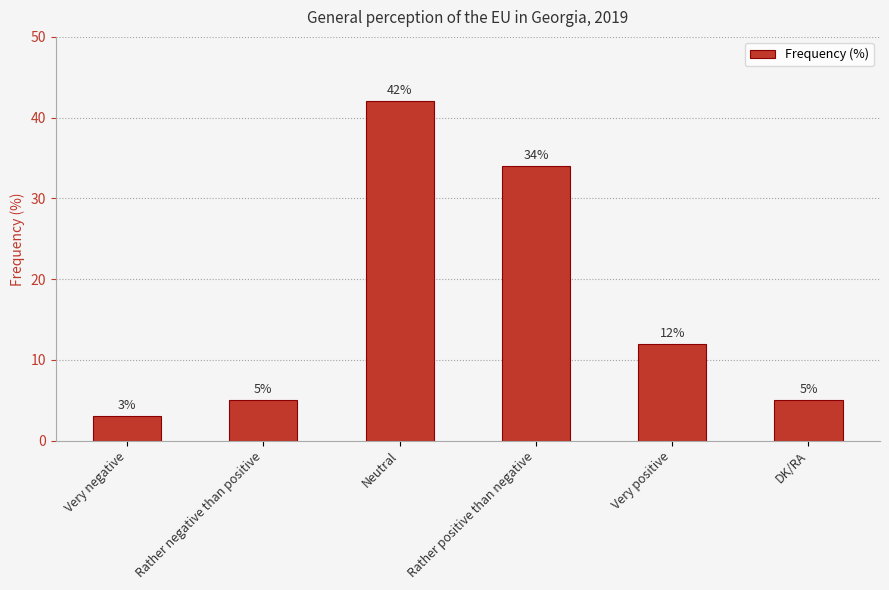

What is the average value?

17